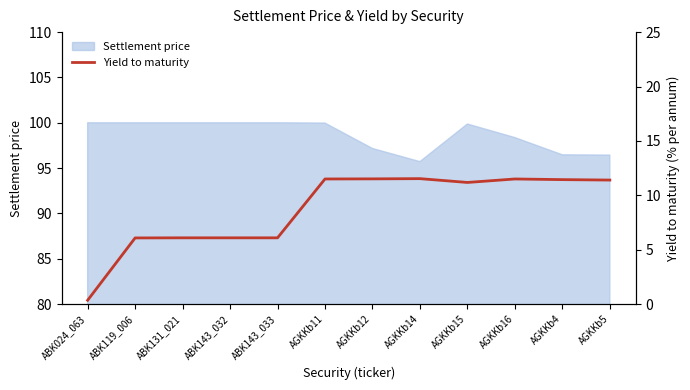

What position from the left is ABK024_063?

1